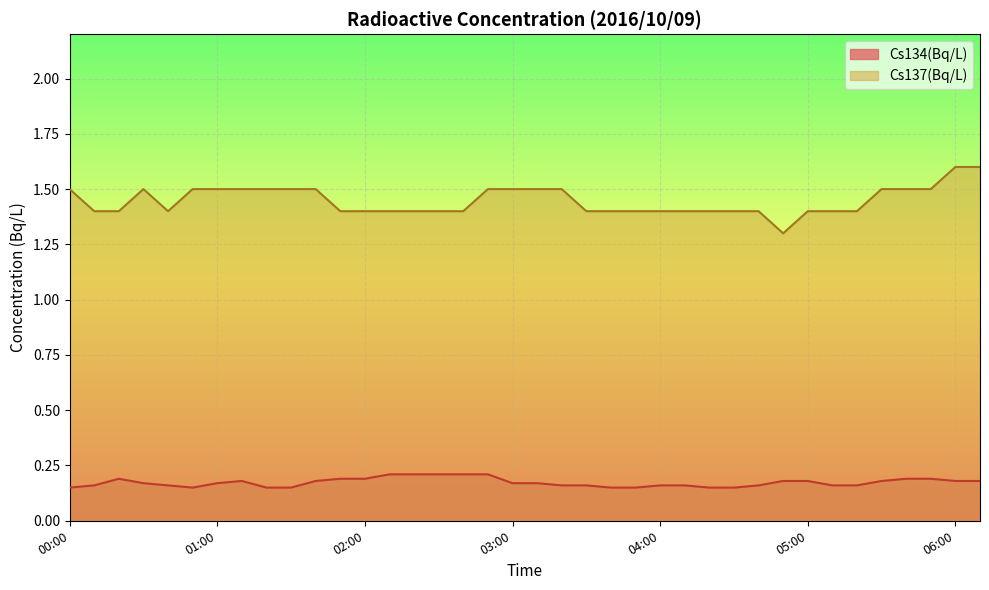

Which has a higher value, 01:50 or 02:10?

02:10